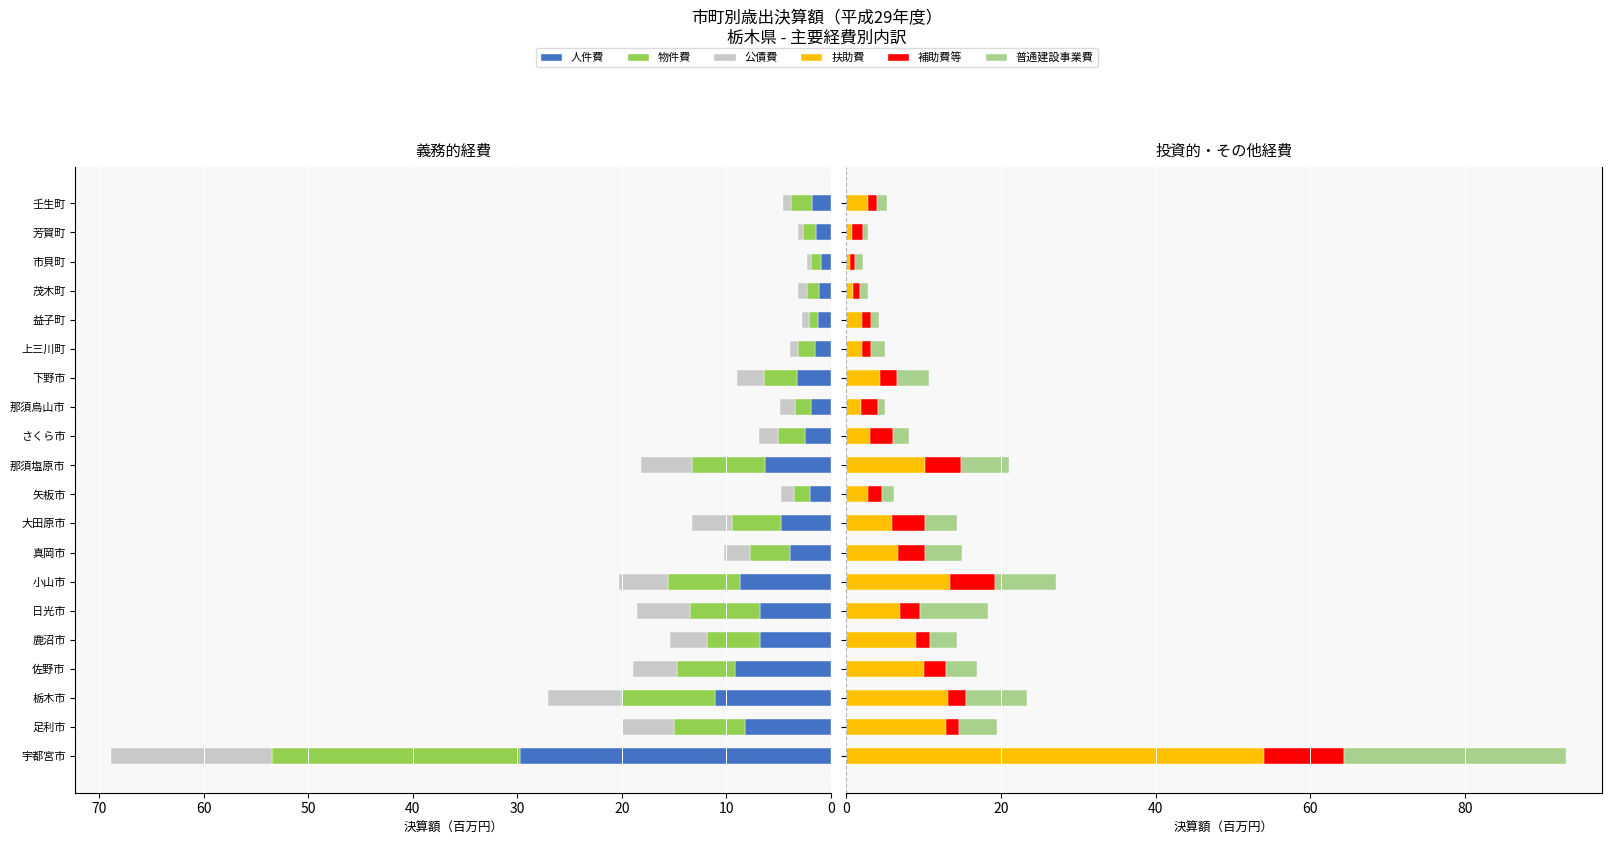

What are all the series names shown in the legend?

人件費, 物件費, 公債費, 扶助費, 補助費等, 普通建設事業費